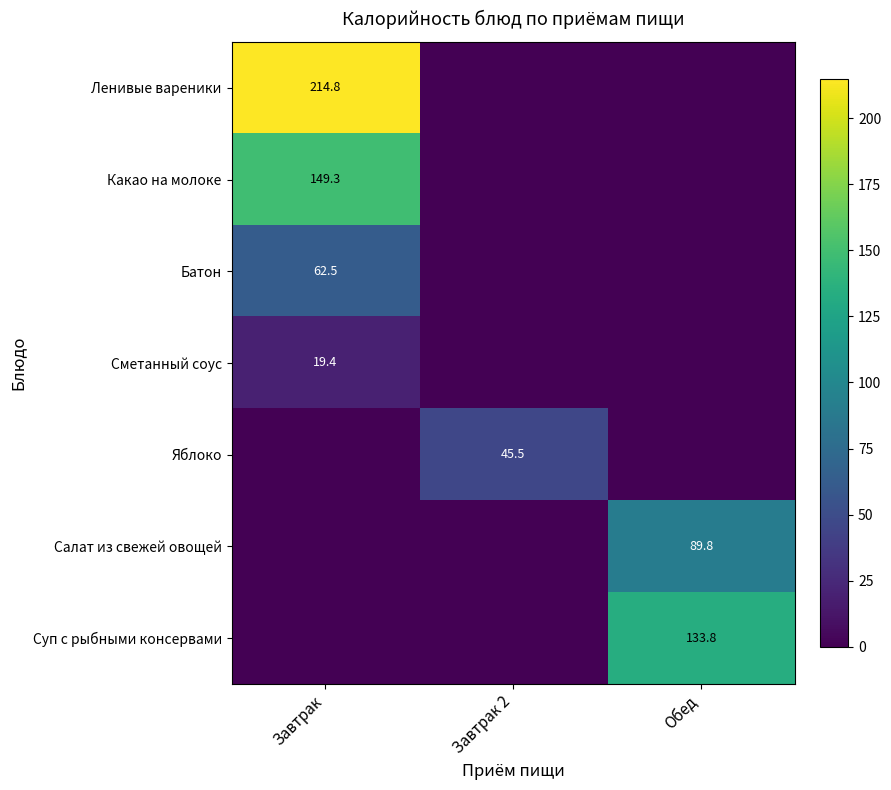

Is it true that Яблоко equals 45.5 at Завтрак 2?

True